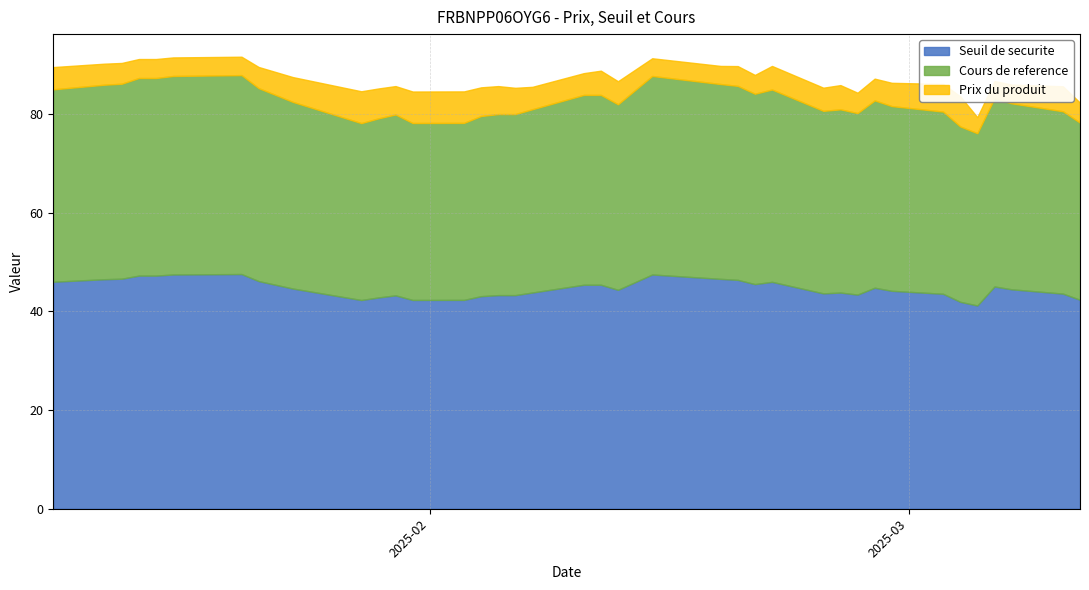

What are all the series names shown in the legend?

Seuil de securite, Cours de reference, Prix du produit